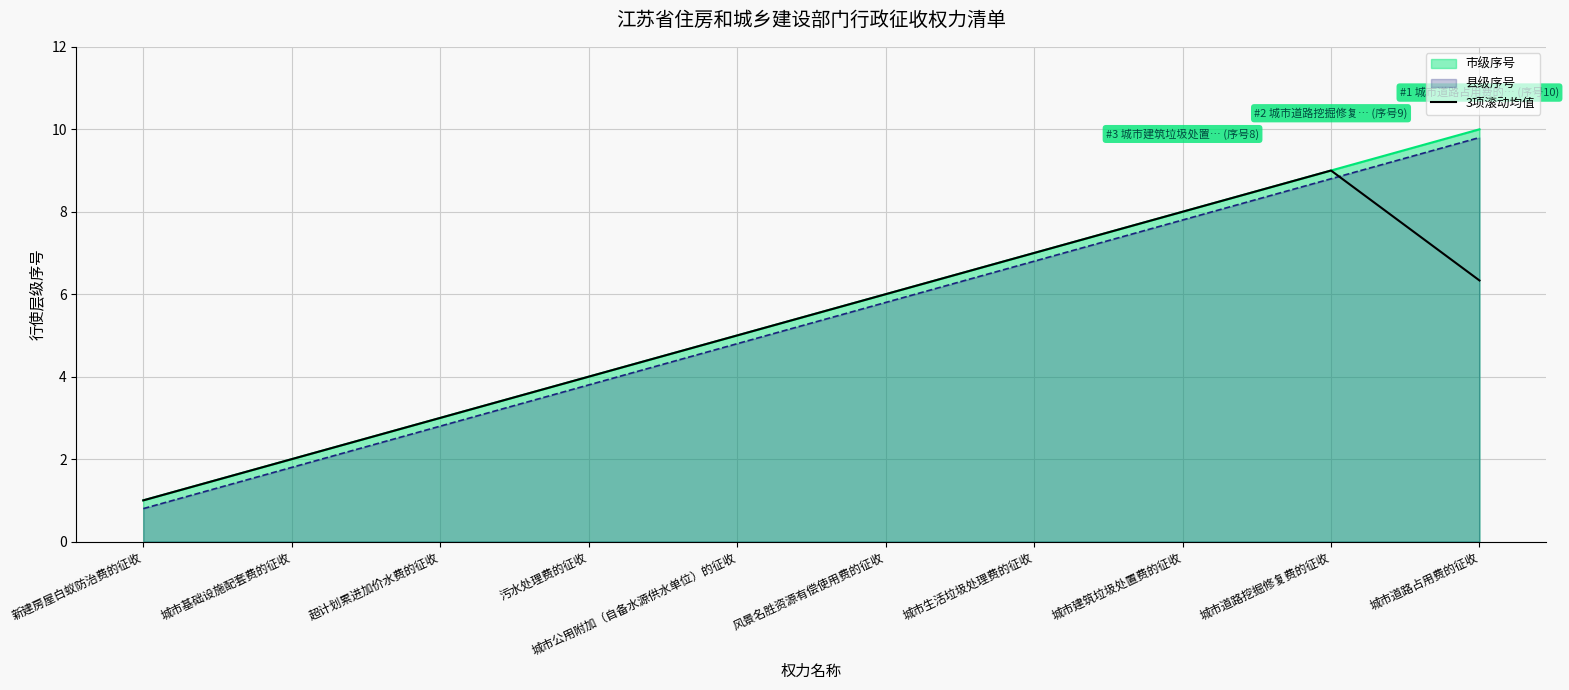

Which label corresponds to the smallest value in the chart?

新建房屋白蚁防治费的征收